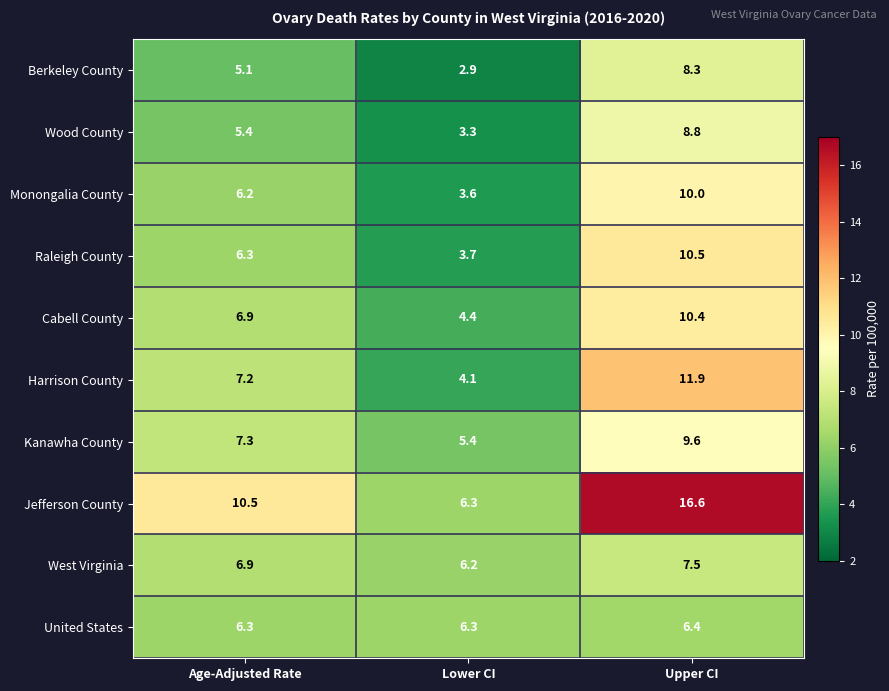

What is the total value across all series at Lower CI?

46.2